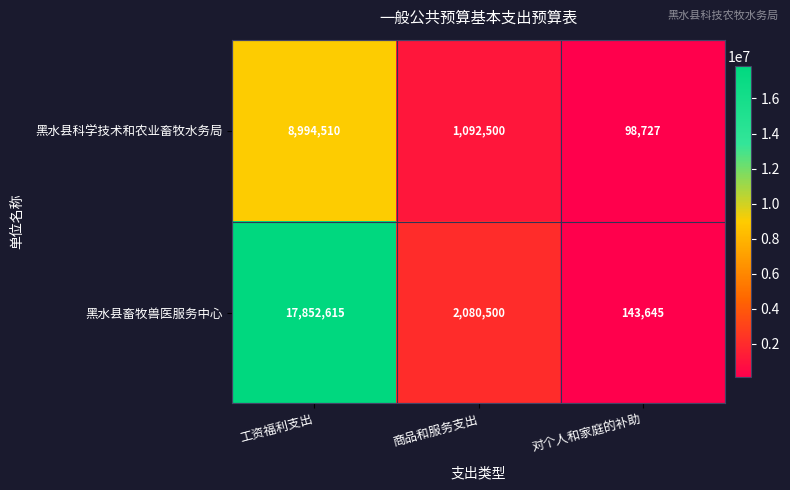

Rank the series at 工资福利支出 from lowest to highest value.

黑水县科学技术和农业畜牧水务局, 黑水县畜牧兽医服务中心